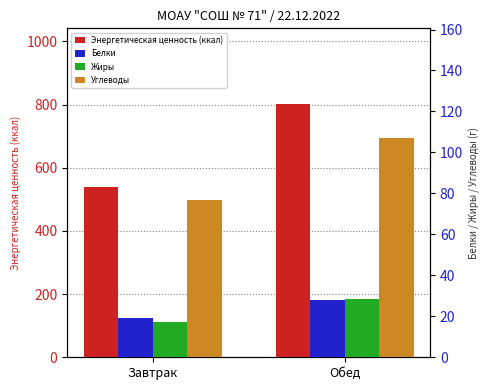

Is the value of Энергетическая ценность (ккал) at Обед greater than the value of Белки at Обед?

Yes